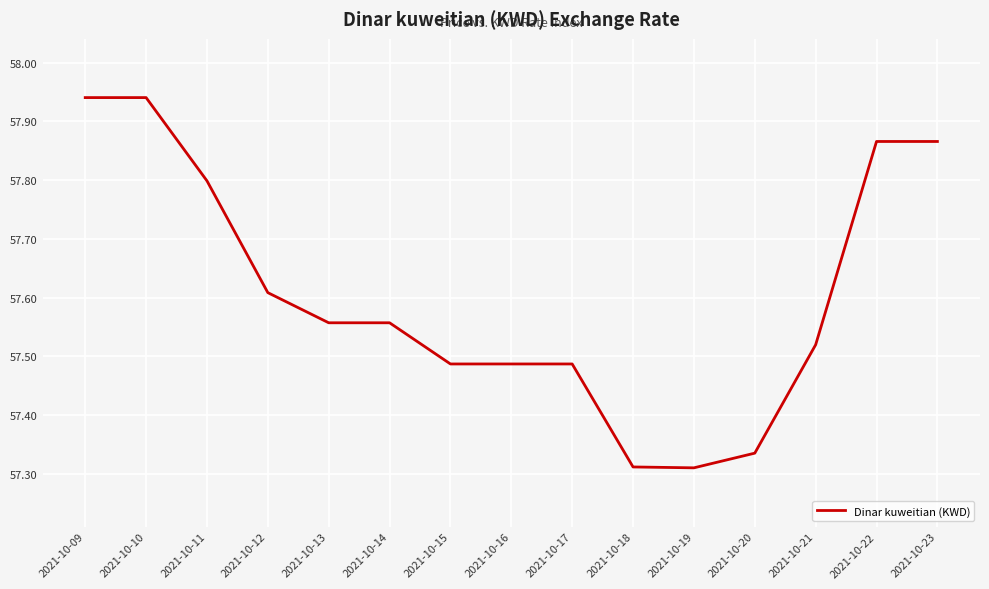

What is the difference between the maximum and minimum values?

0.6